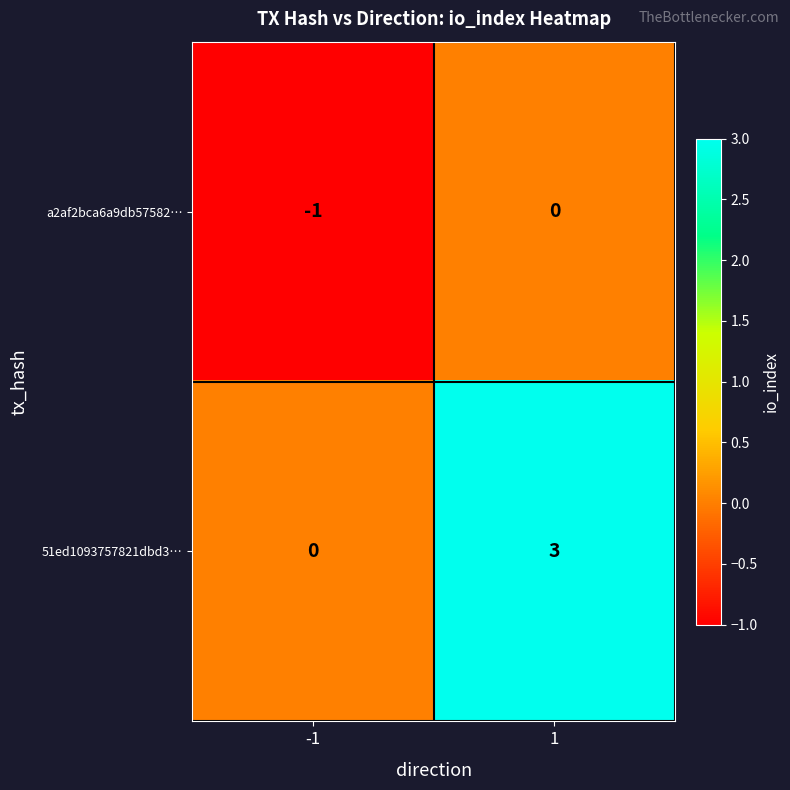

What is the difference between the highest and lowest values at -1?

1